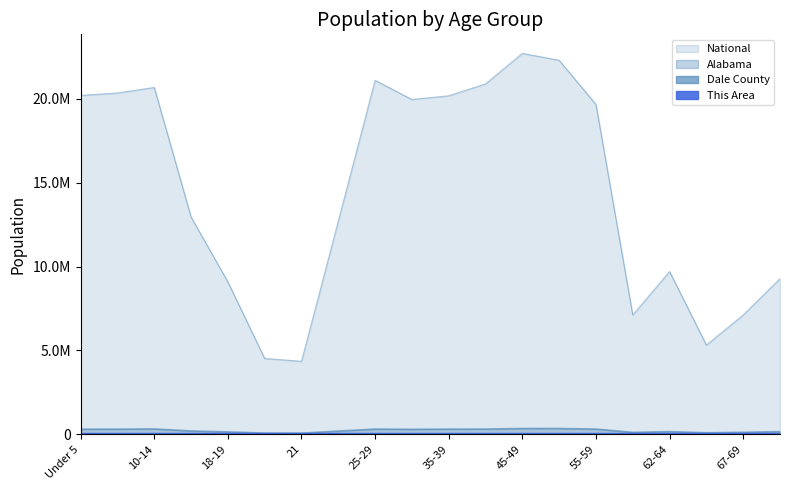

True or false: Dale County and Alabama intersect in this chart.

False